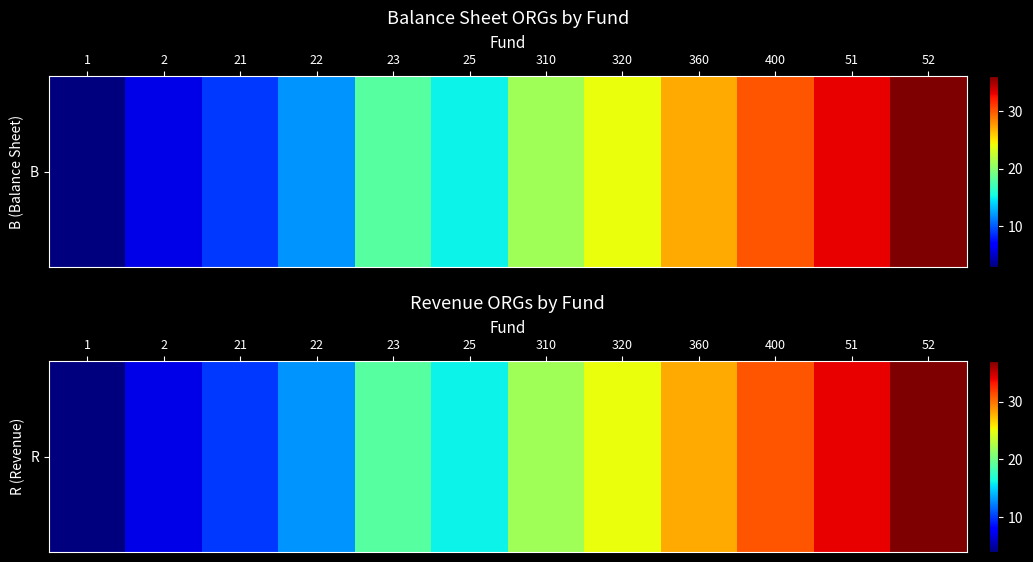

Reading left to right, extract all data points from this chart.

1=4	2=7	21=10	22=13	23=19	25=16	310=22	320=25	360=28	400=31	51=34	52=37